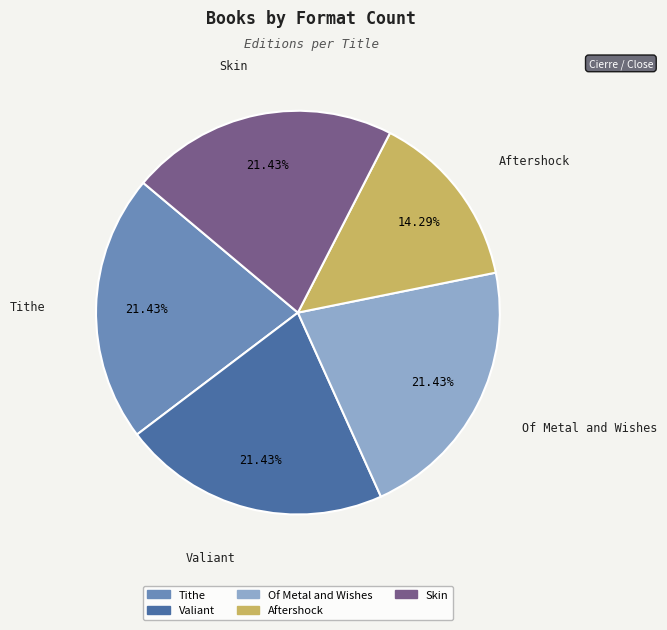

How many slices are in this pie chart?

5